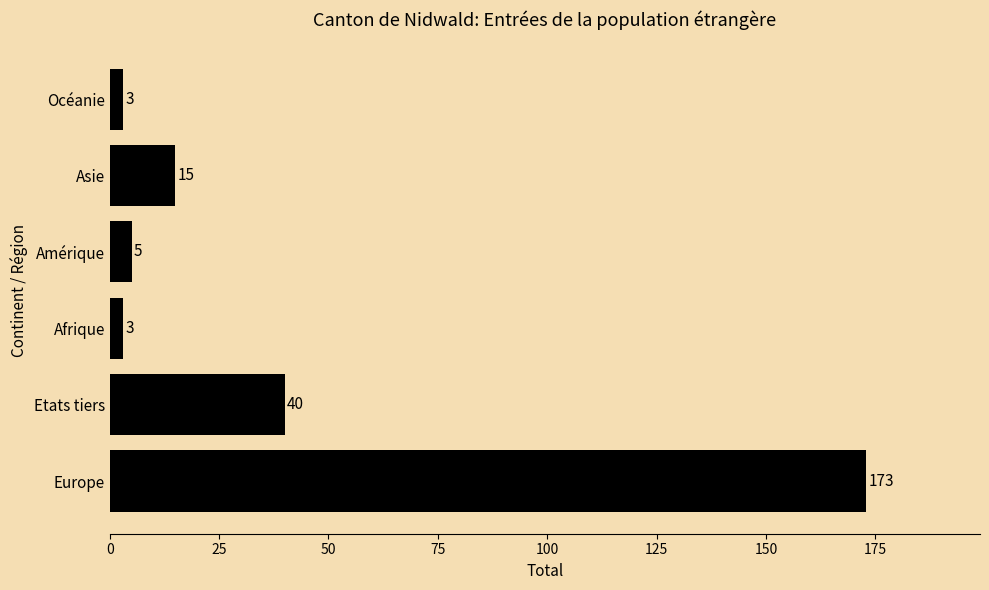

At which label is the value closest to 88?

Etats tiers